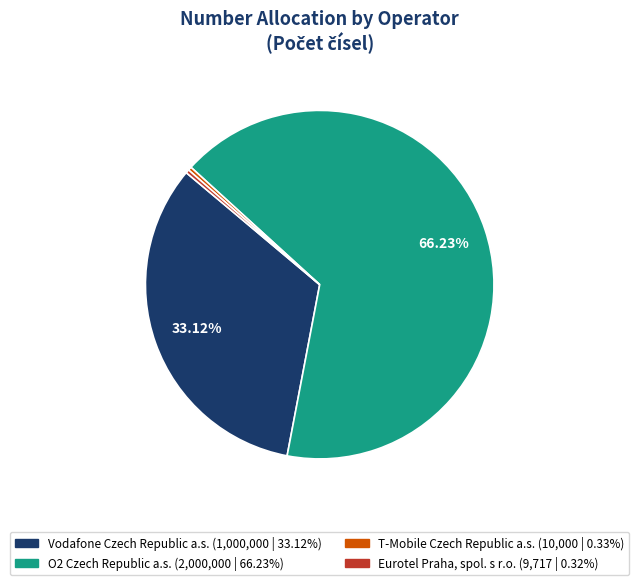

Is there a majority slice in this chart?

Yes